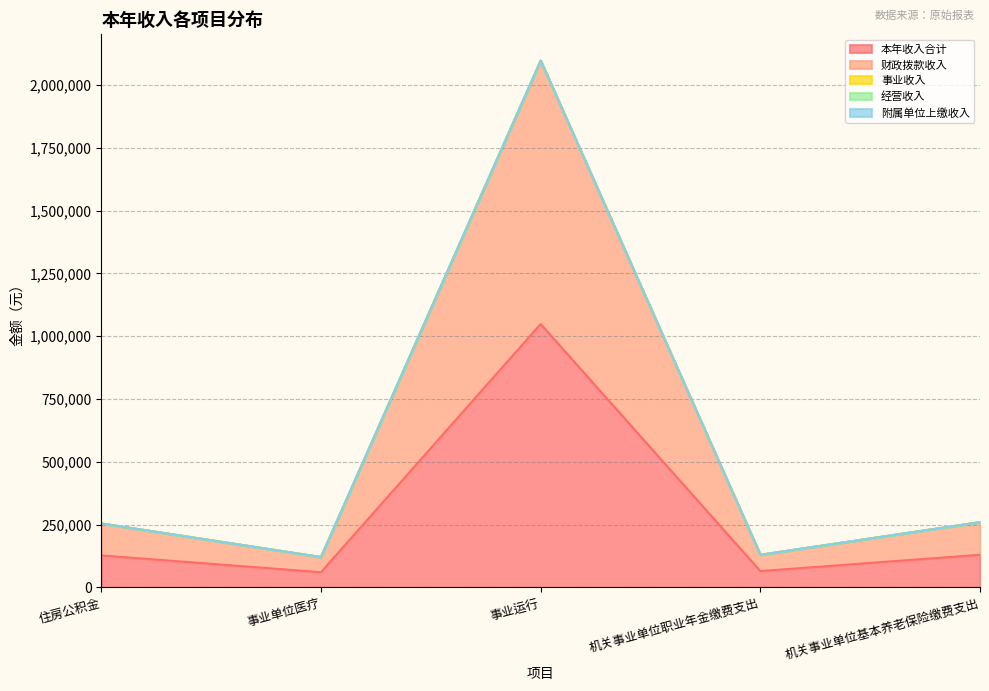

Reading left to right, what are all the values shown in this chart?

本年收入合计: 127307.0	60425.8	1048669.1	64934.7	129869.4
财政拨款收入: 127307.0	60425.8	1048669.1	64934.7	129869.4
事业收入: 0.0	0.0	0.0	0.0	0.0
经营收入: 0.0	0.0	0.0	0.0	0.0
附属单位上缴收入: 0.0	0.0	0.0	0.0	0.0